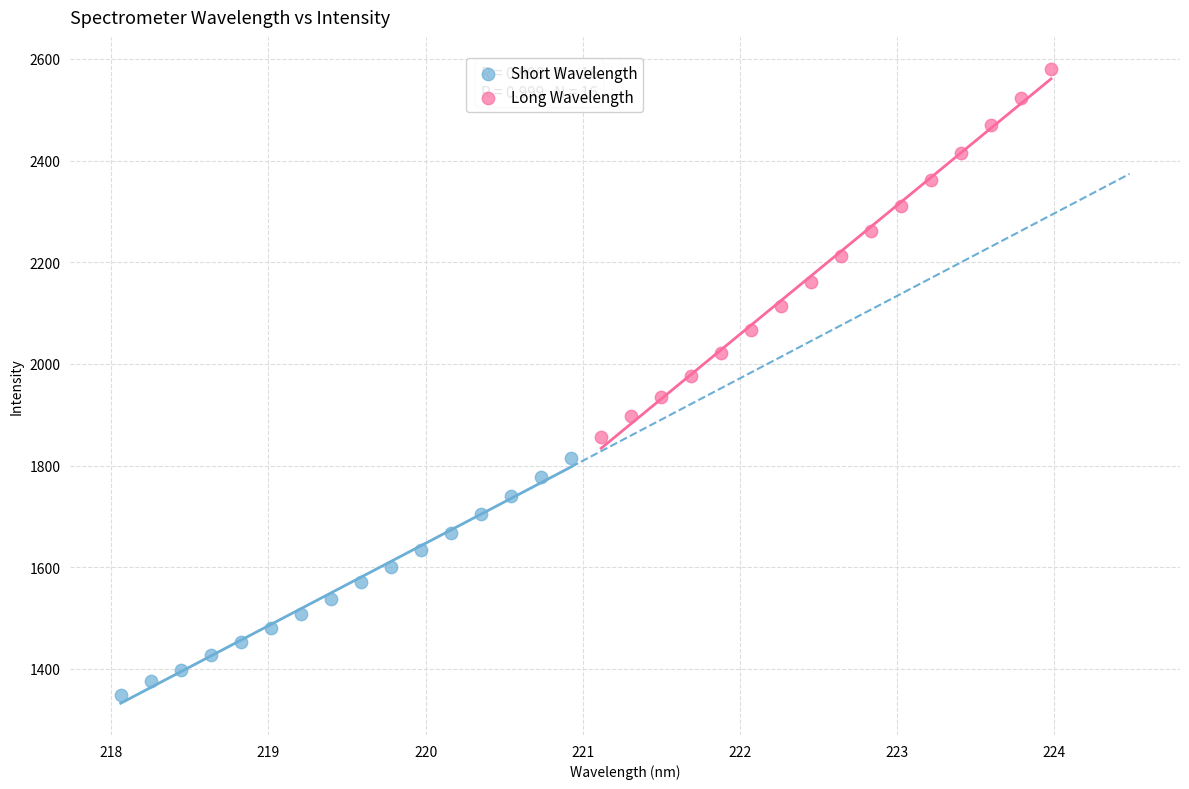

Which series has the widest spread of Y values?

Long Wavelength